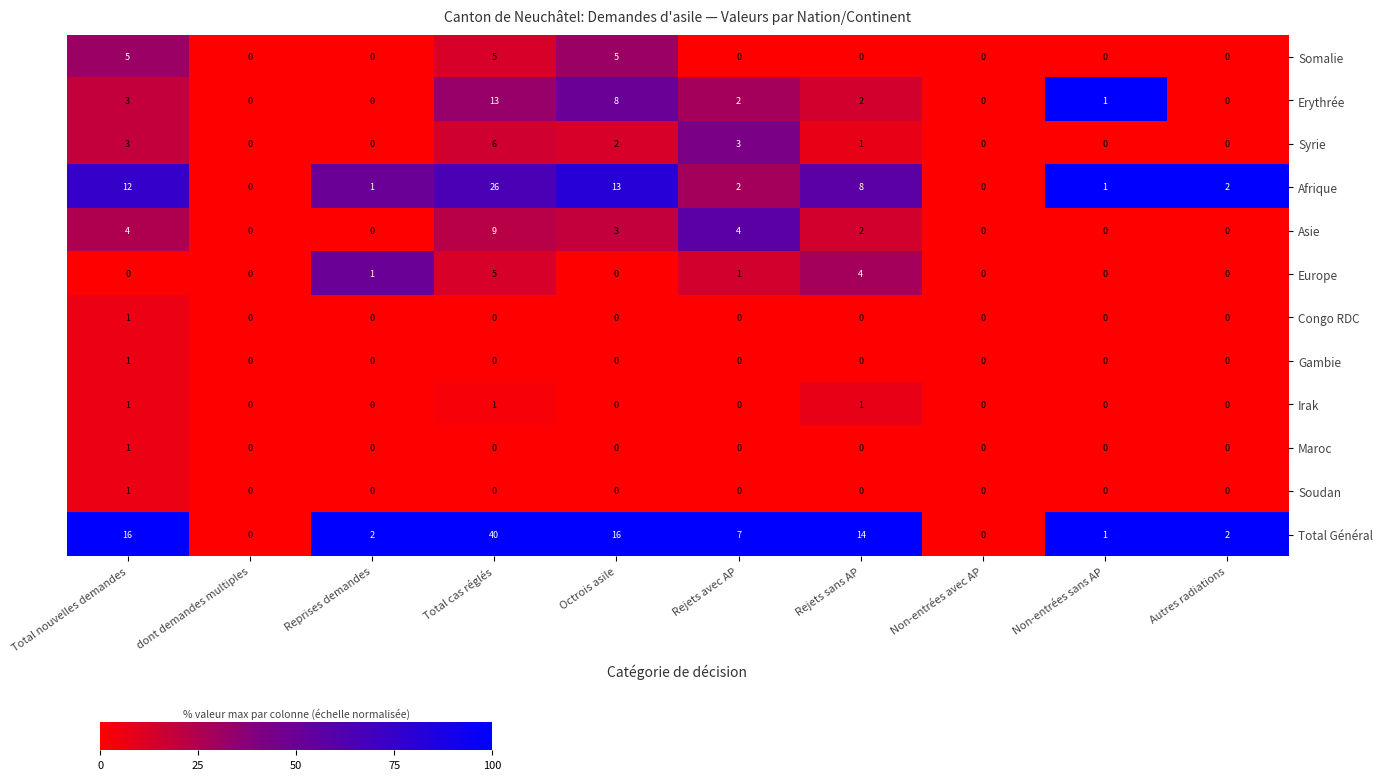

True or false: Afrique has a value of 13 at Octrois asile.

True